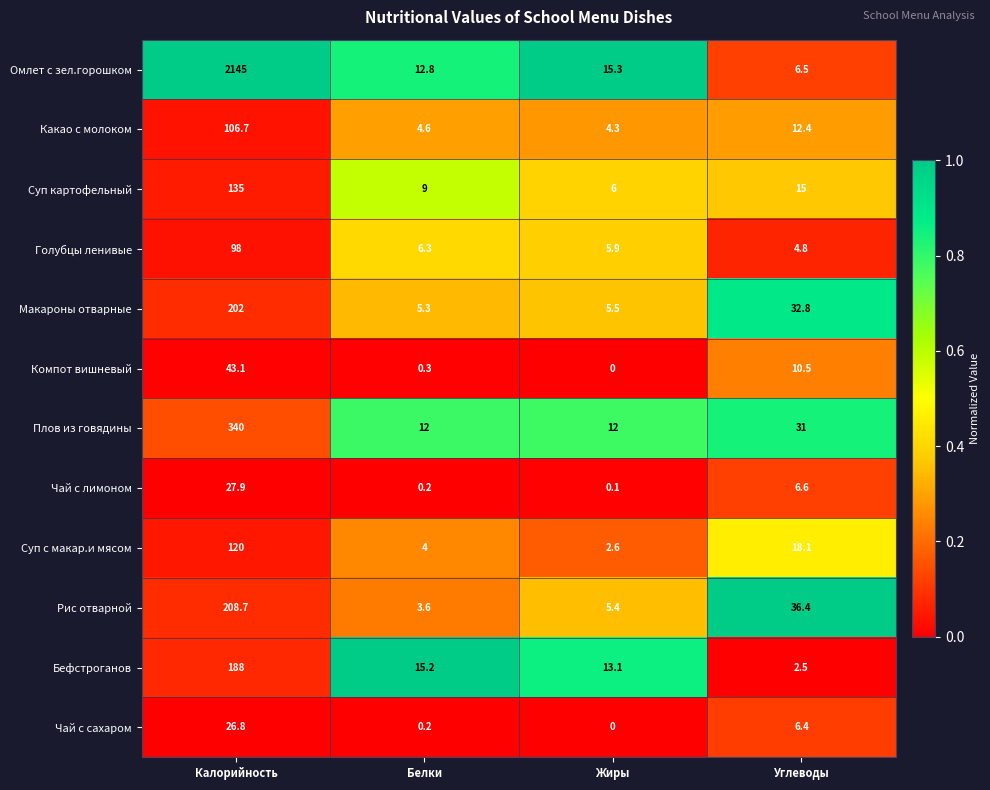

Rank the series by their maximum value, from highest to lowest.

Омлет с зел.горошком, Плов из говядины, Рис отварной, Макароны отварные, Бефстроганов, Суп картофельный, Суп с макар.и мясом, Какао с молоком, Голубцы ленивые, Компот вишневый, Чай с лимоном, Чай с сахаром